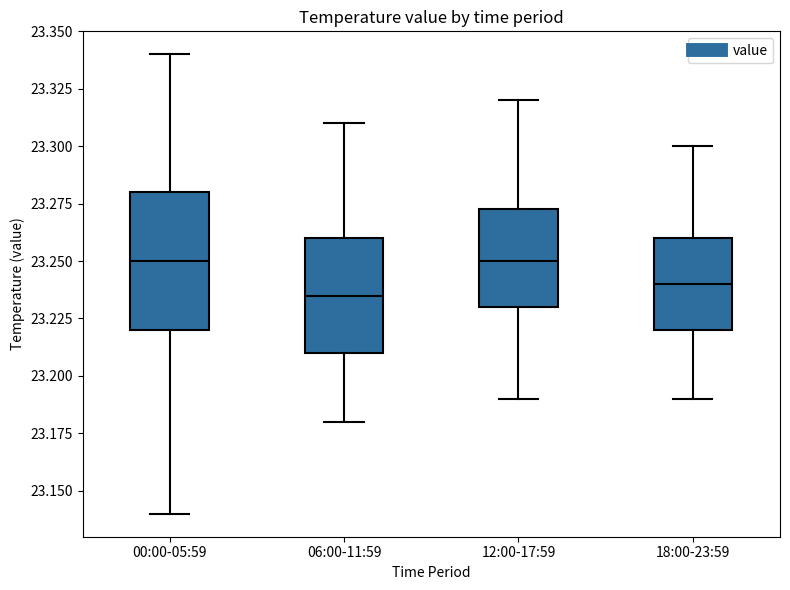

Reading left to right, transcribe this box plot: for each box, give where its median line is, the range the box spans, and where its two whiskers end, as read against the y-axis. The values are not printed on the chart, so give them approximately, as read against the axis.

00:00-05:59: median 23.250, box 23.220 to 23.280, whiskers 23.140 to 23.340
06:00-11:59: median 23.235, box 23.210 to 23.260, whiskers 23.180 to 23.310
12:00-17:59: median 23.250, box 23.230 to 23.275, whiskers 23.190 to 23.320
18:00-23:59: median 23.240, box 23.220 to 23.260, whiskers 23.190 to 23.300